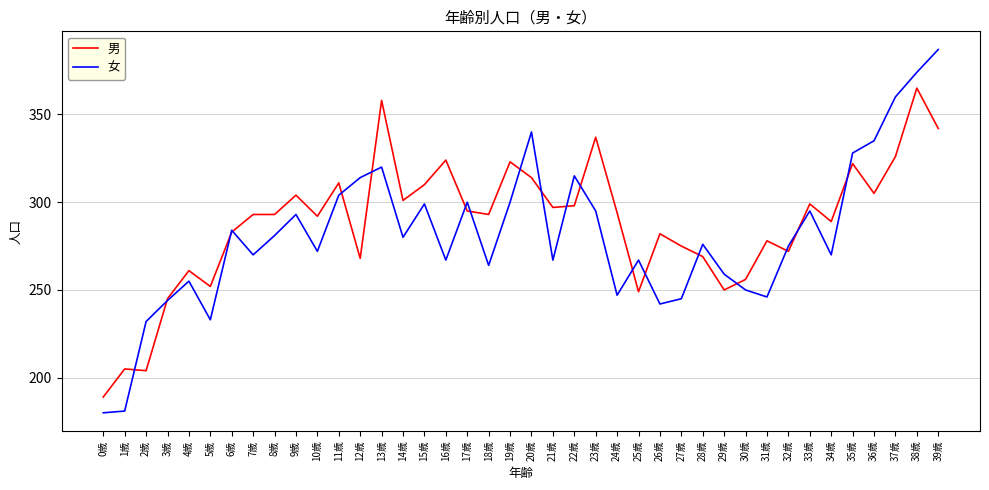

Reading right to left, what are all the values shown in this chart?

男: 342	365	326	305	322	289	299	272	278	256	250	269	275	282	249	294	337	298	297	314	323	293	295	324	310	301	358	268	311	292	304	293	293	283	252	261	245	204	205	189
女: 387	374	360	335	328	270	295	275	246	250	259	276	245	242	267	247	295	315	267	340	300	264	300	267	299	280	320	314	304	272	293	281	270	284	233	255	244	232	181	180